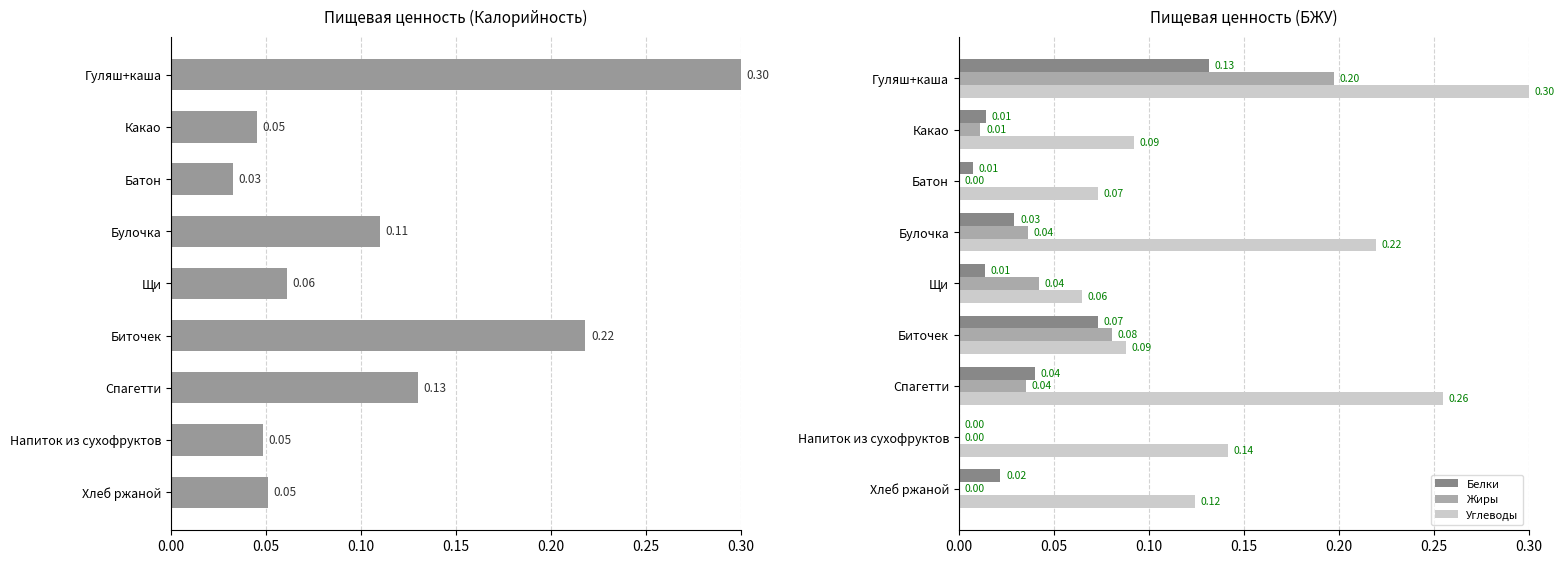

What is the sum of all Жиры values?

0.4